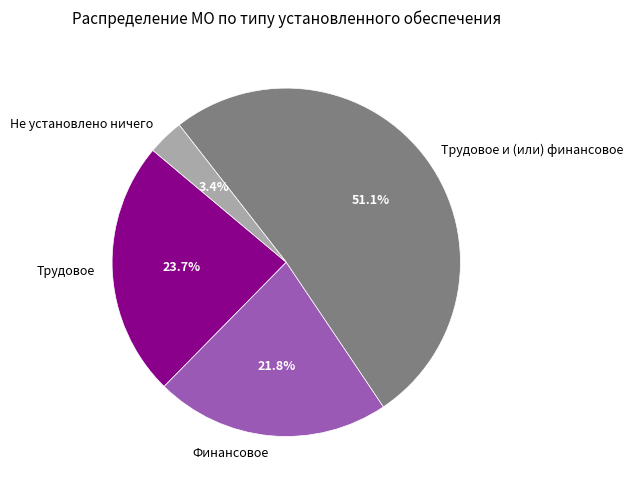

Which slice represents more than half of the pie?

Трудовое и (или) финансовое